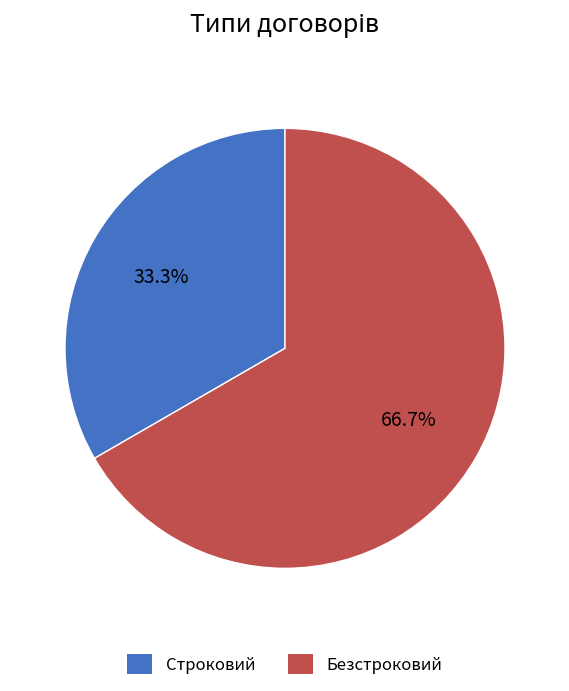

What is the majority slice?

Безстроковий